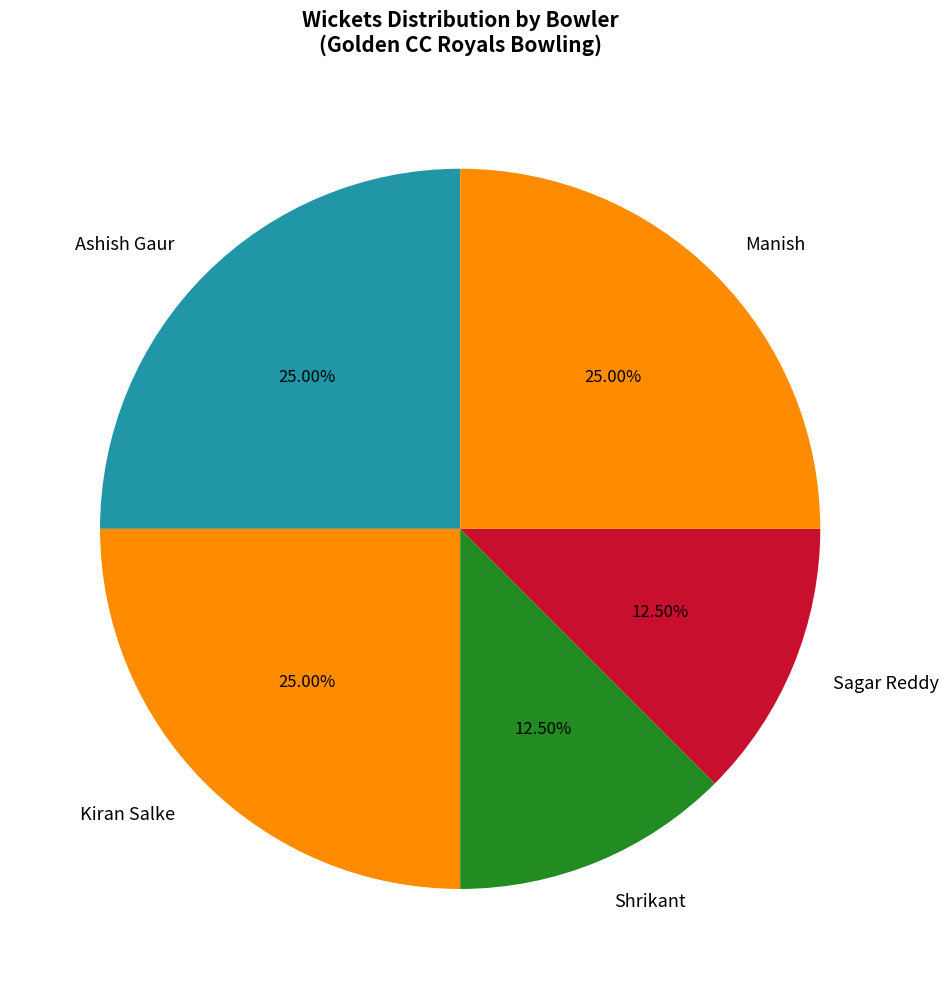

What percentage is the Ashish Gaur slice, to the nearest percent?

25%